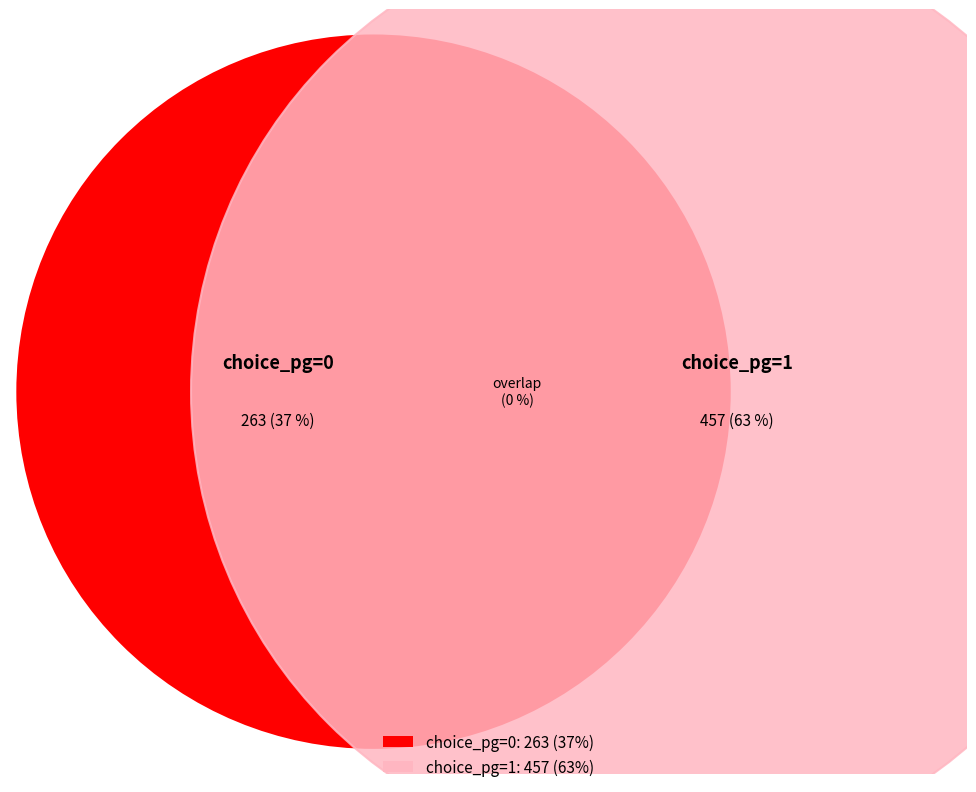

To the nearest percent, what is the average slice percentage?

50%